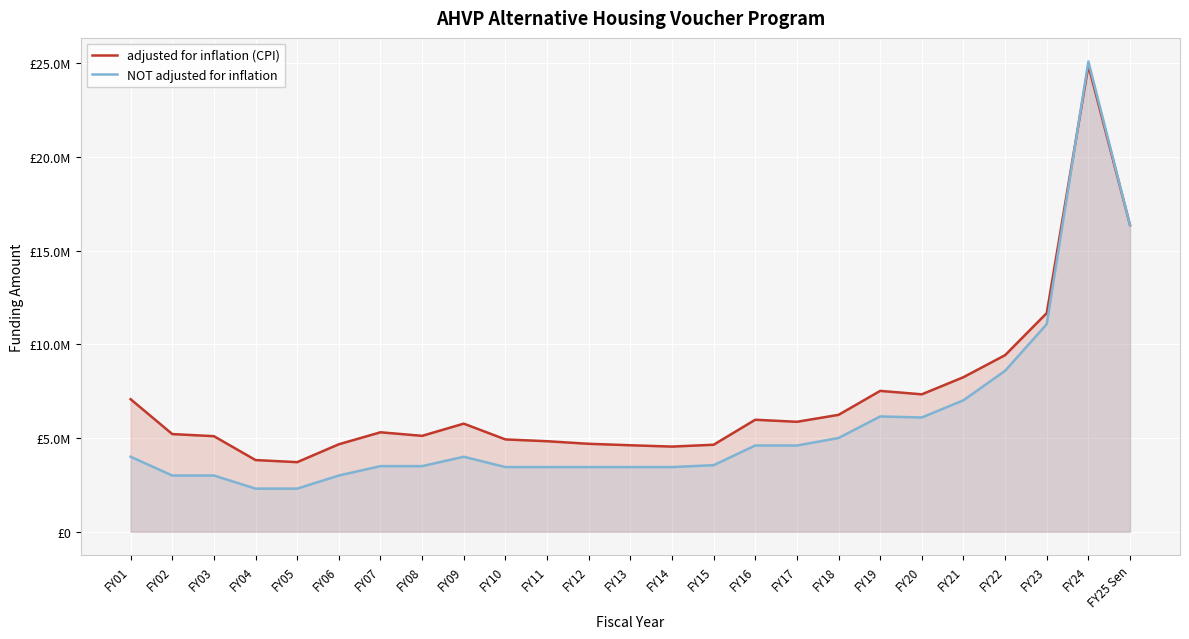

Which series has the largest total across all categories?

adjusted for inflation (CPI)